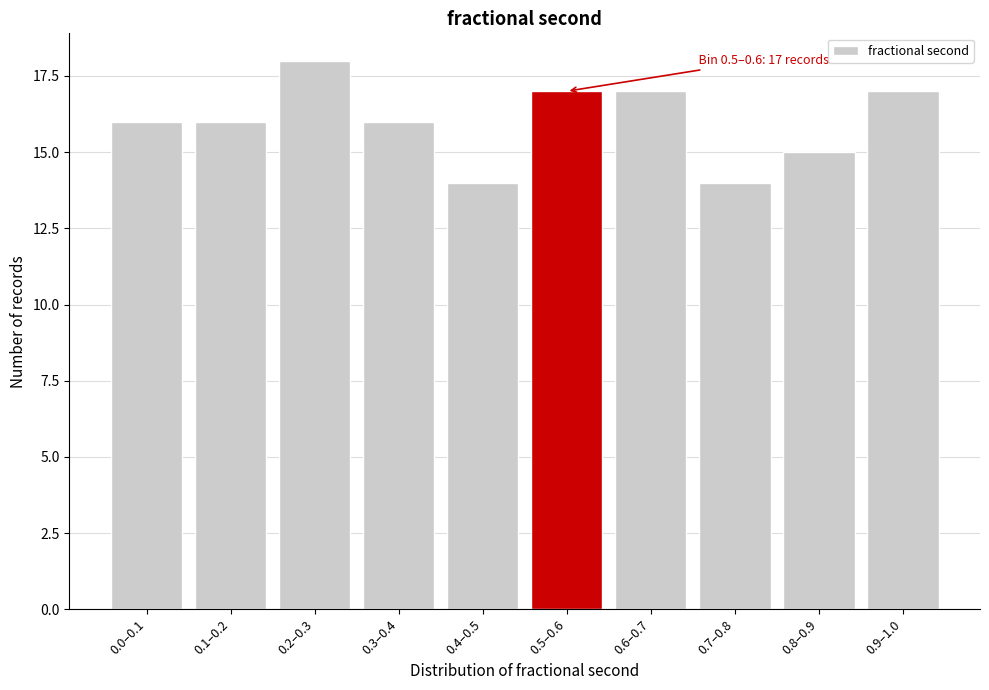

Reading left to right, what are all the values shown in this chart?

0.0–0.1=16	0.1–0.2=16	0.2–0.3=18	0.3–0.4=16	0.4–0.5=14	0.5–0.6=17	0.6–0.7=17	0.7–0.8=14	0.8–0.9=15	0.9–1.0=17